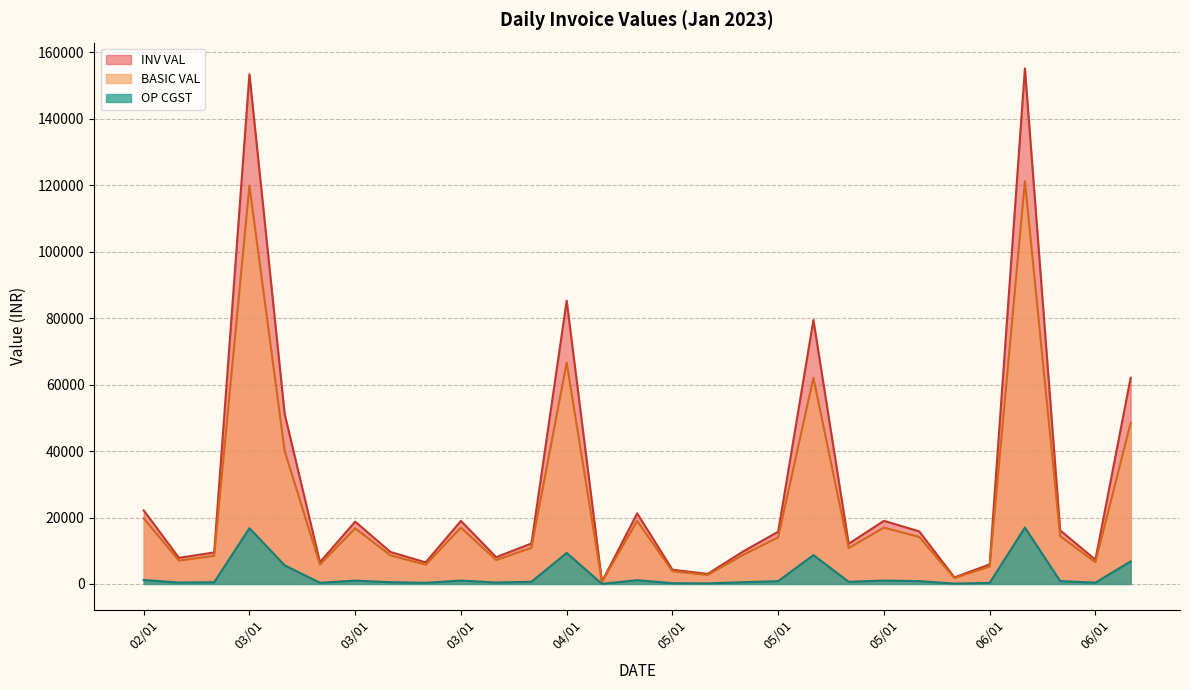

At which label does OP CGST first exceed 652?

02/01